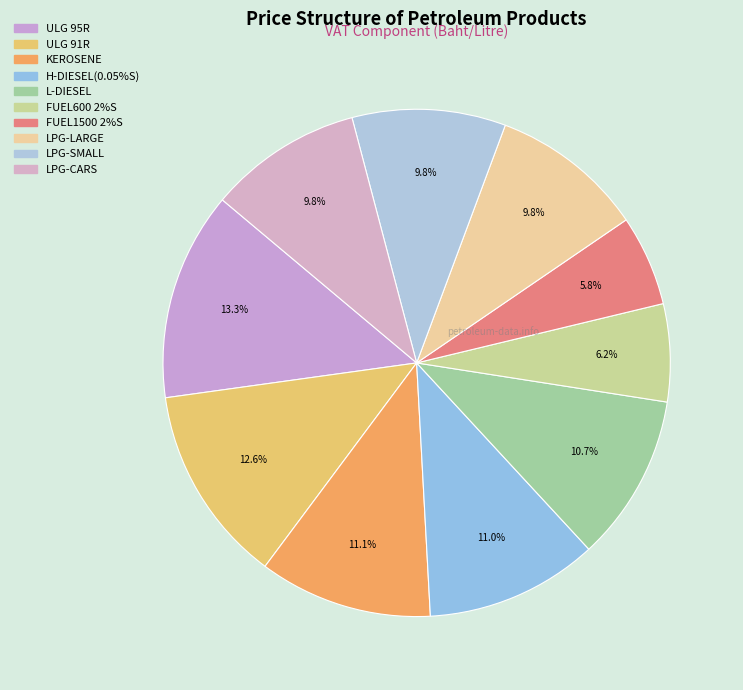

Combined, what portion of the pie is LPG-LARGE and ULG 95R?

23.1%